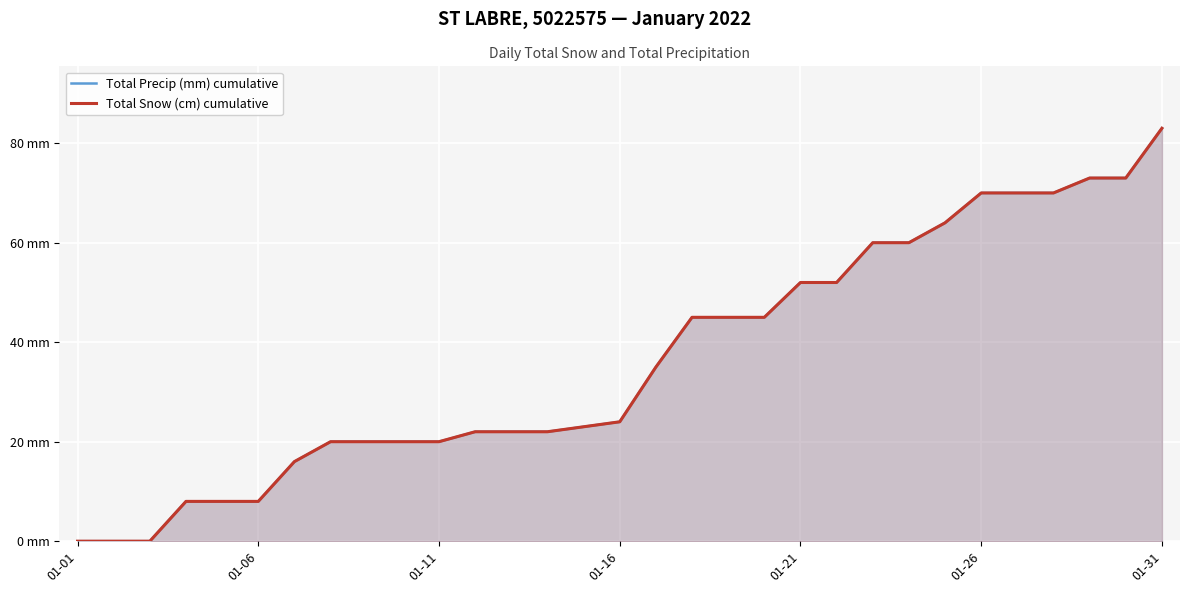

Is it true that Total Precip (mm) cumulative equals 40 at 14?

False